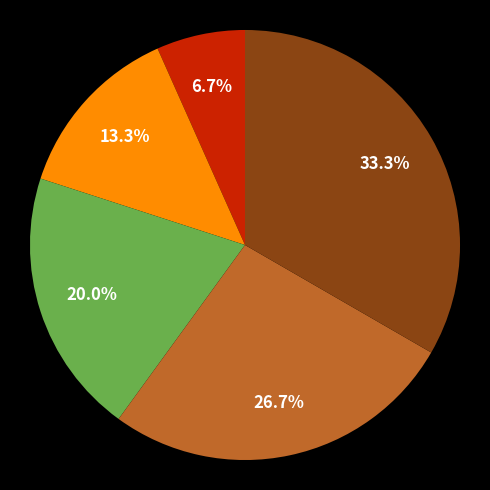

Is there any slice that represents more than half of the pie?

No